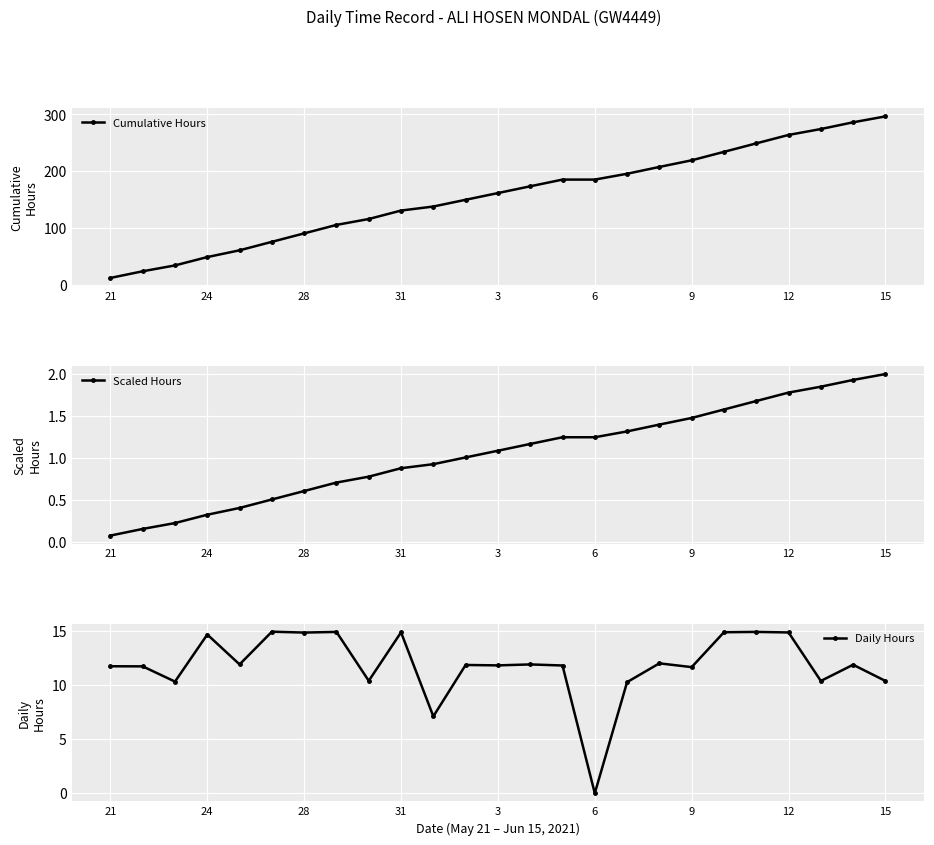

What is the value of the Cumulative Hours point at the 12th from the left?

149.6